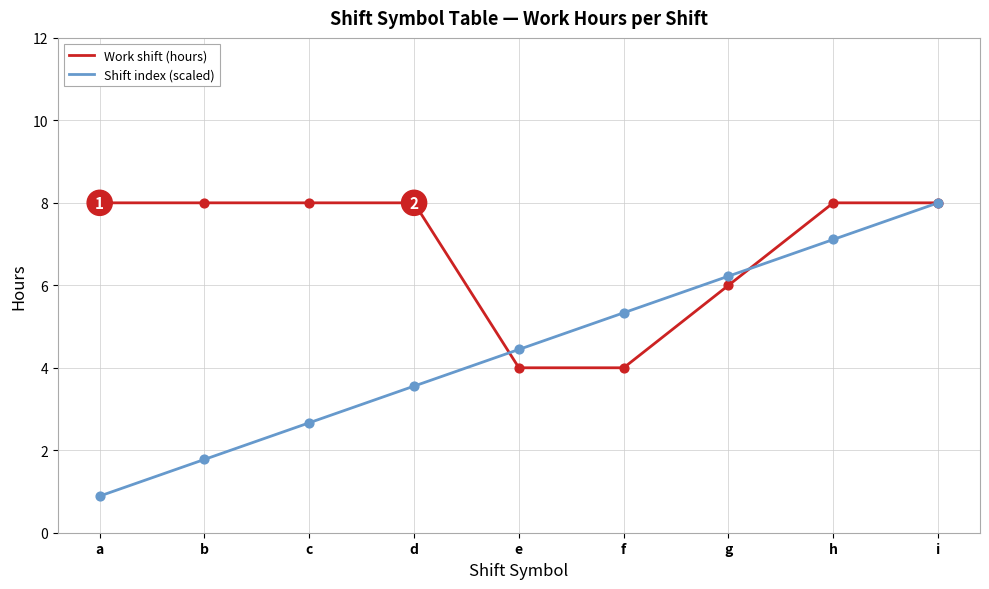

What is the difference between the highest and lowest values at c?

5.3